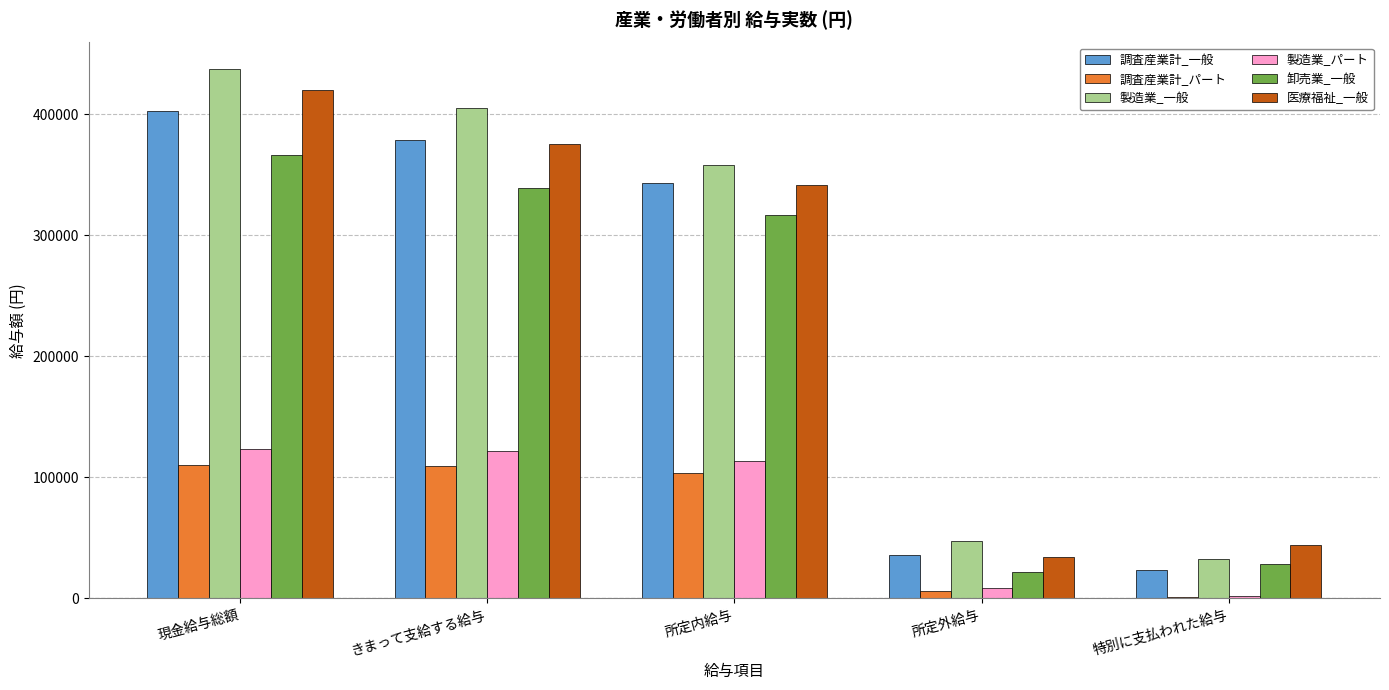

Between 所定内給与 and 所定外給与, which series saw the biggest shift?

製造業_一般